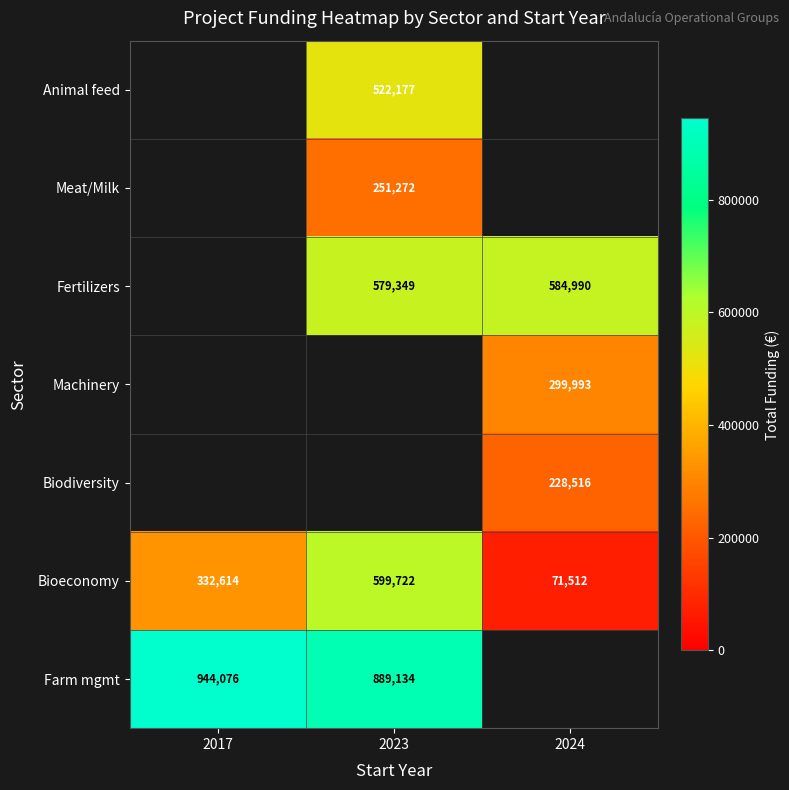

Which category has the highest value in the Bioeconomy series?

2023